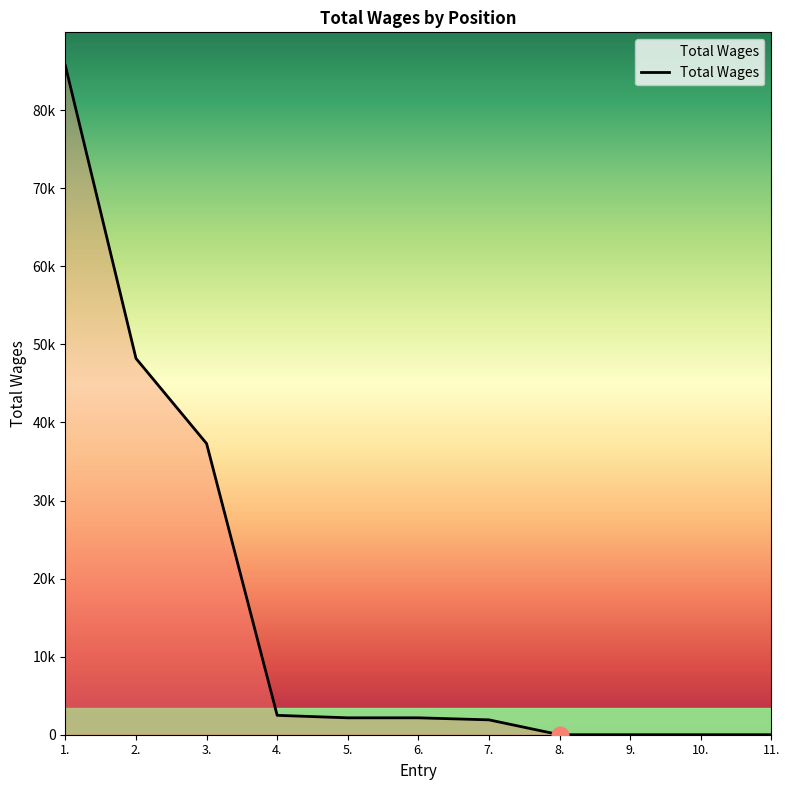

What is the approximate value at 5.?

2165